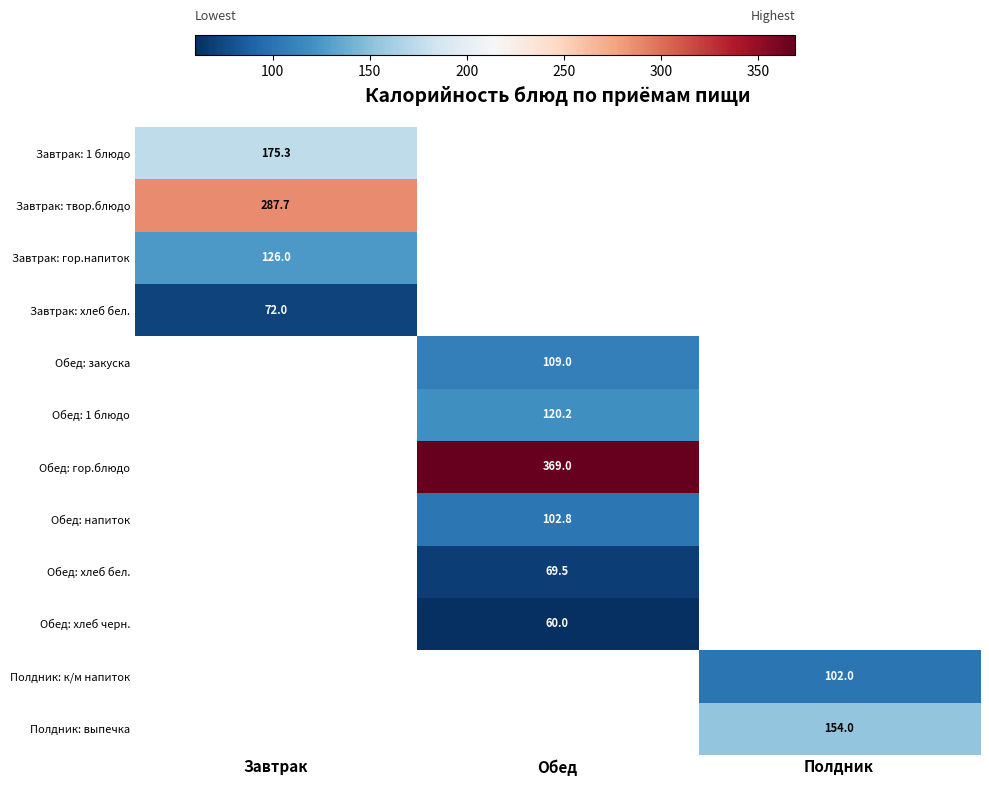

The value of Полдник: выпечка at Полдник is 154.0. True or false?

True